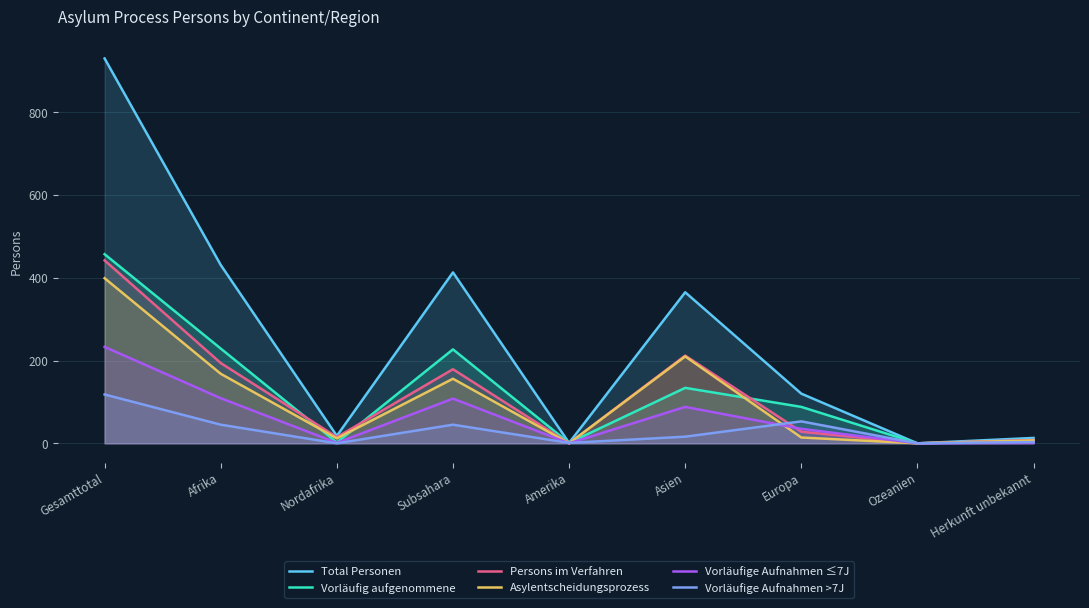

What position from the left is Europa?

7